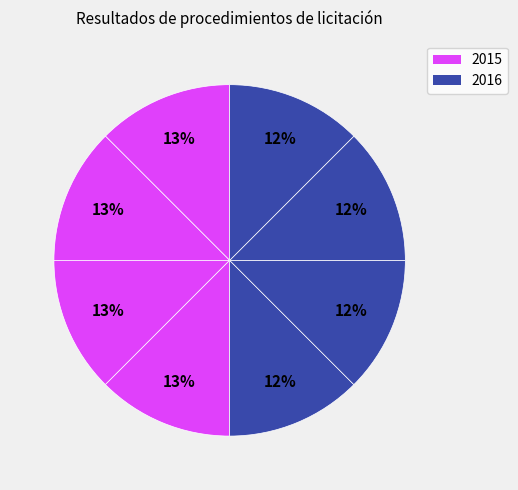

How many slices are in this pie chart?

8